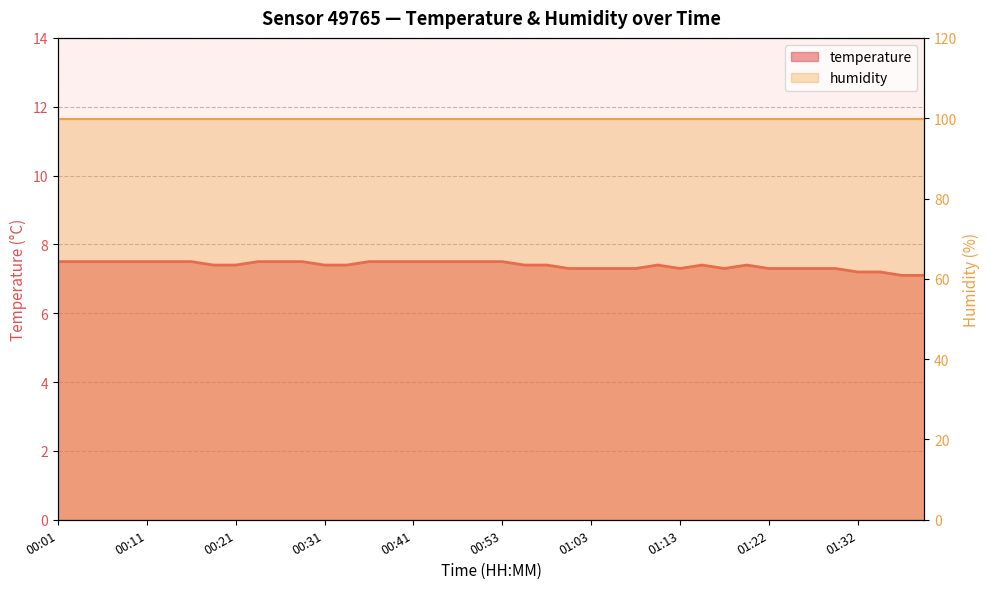

The chart shows a value of 7.4 at 00:21. True or false?

True